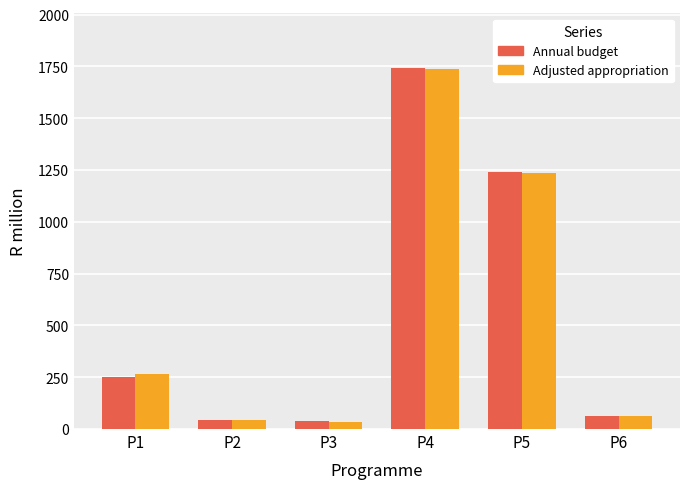

The value of Annual budget at P4 is 1743.7. True or false?

True